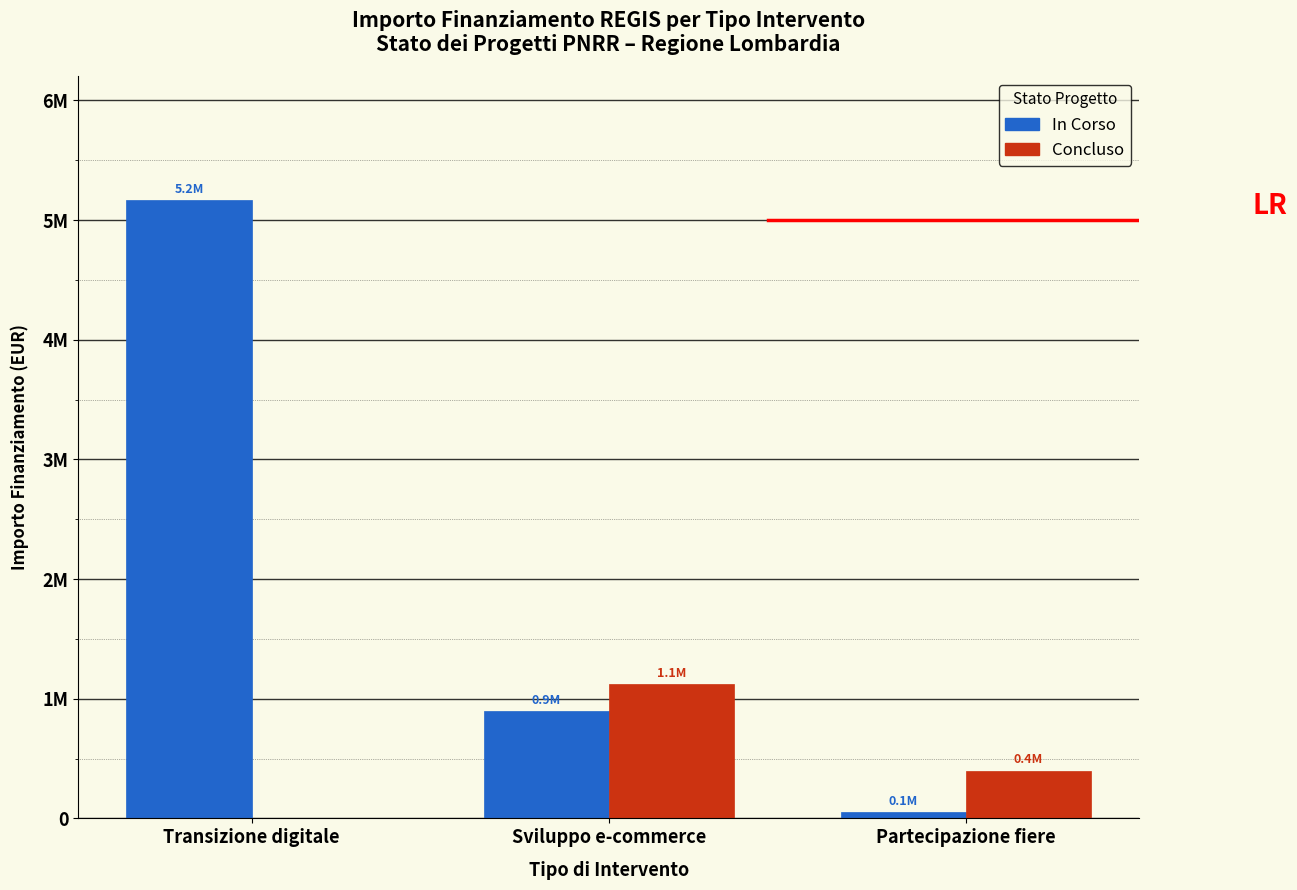

Are the bars horizontal?

No